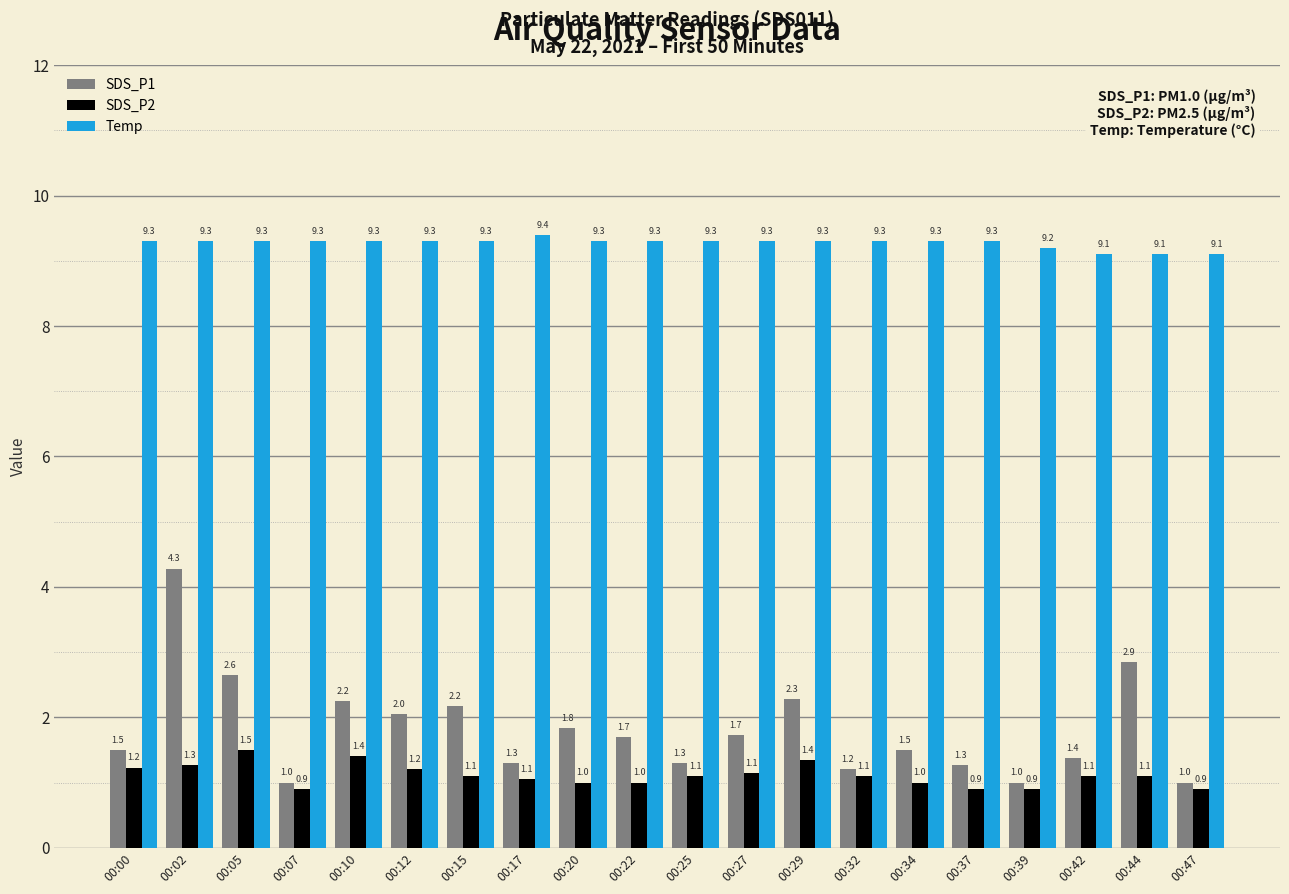

At how many categories does at least one series exceed 4?

20